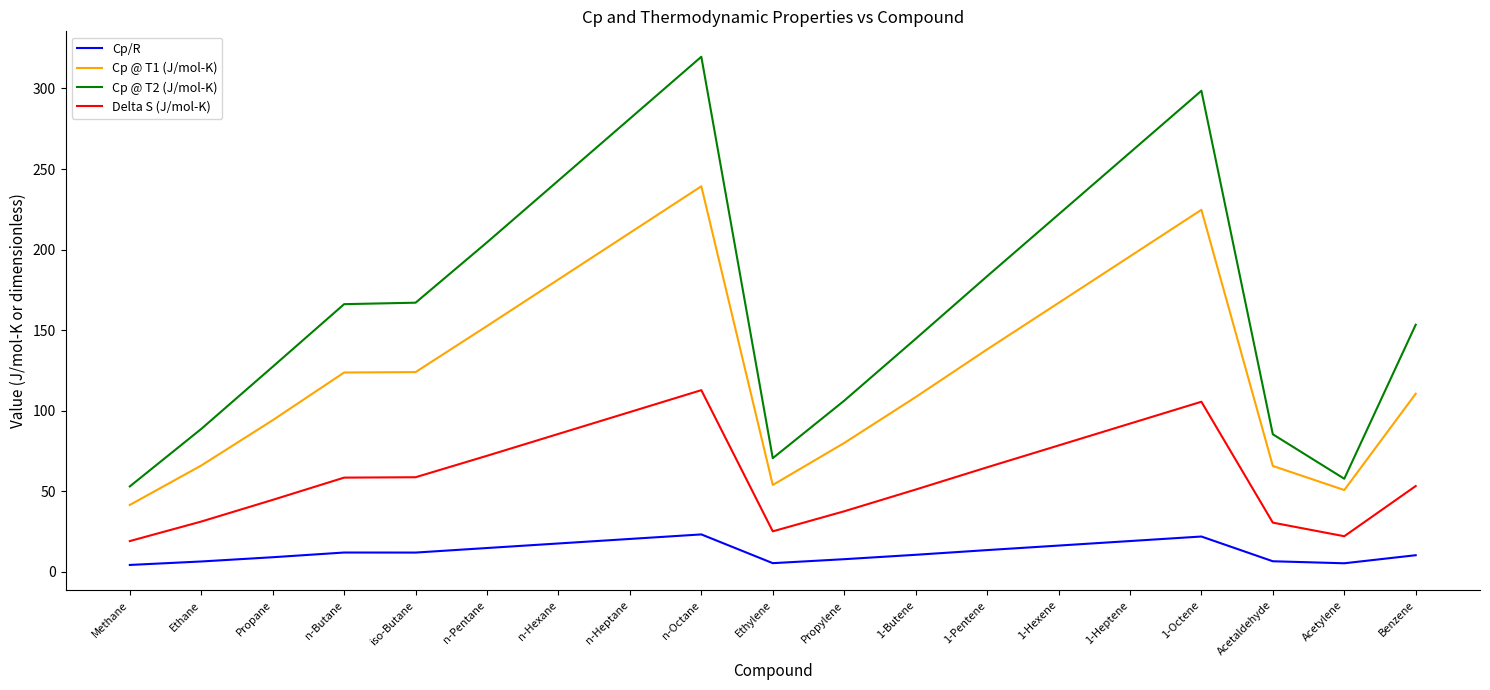

Between iso-Butane and Propylene, which series saw the biggest shift?

Cp @ T2 (J/mol-K)